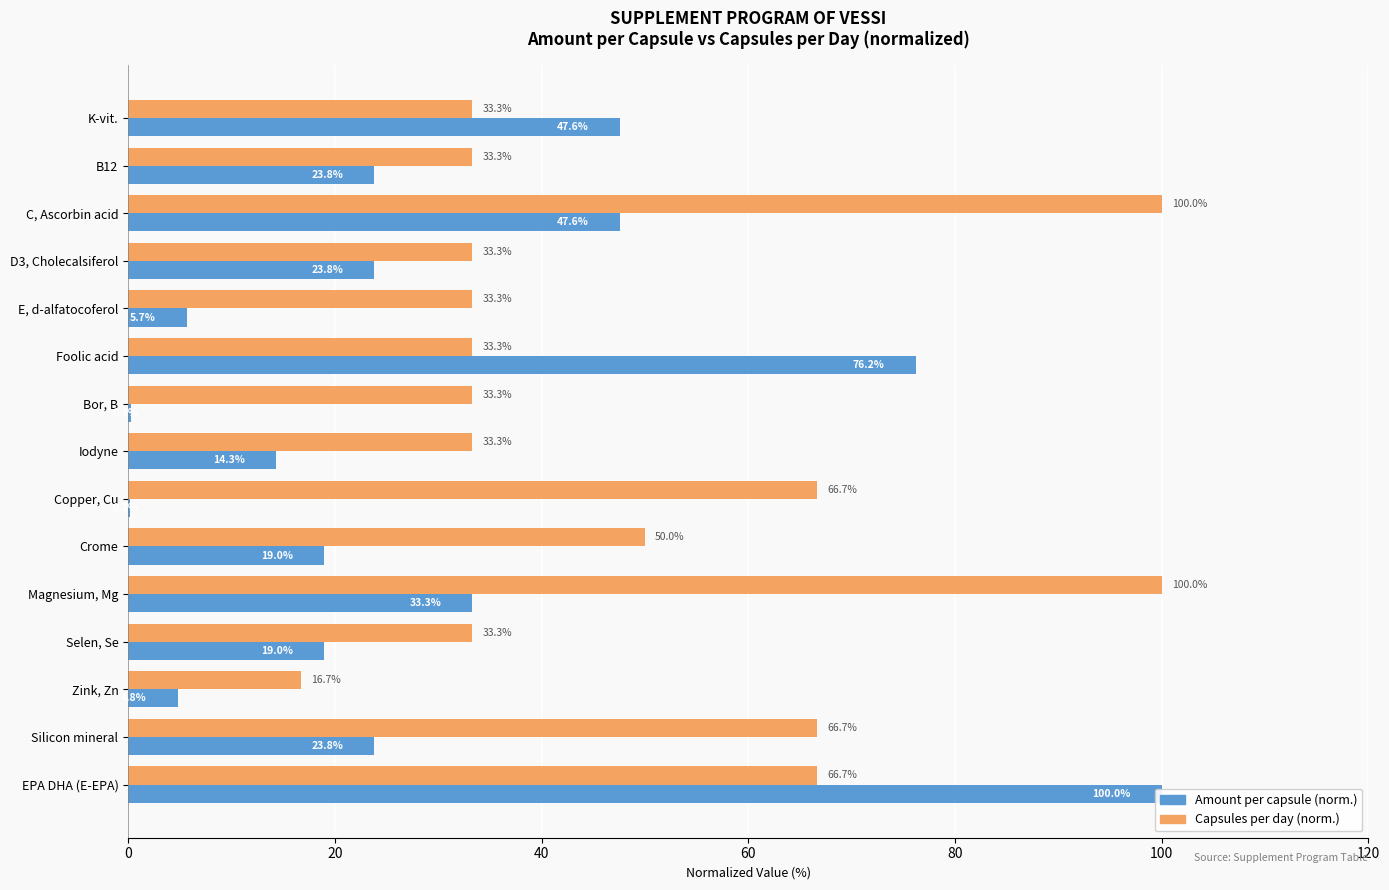

List the series in order of their peak value, highest first.

Amount per capsule (norm.), Capsules per day (norm.)